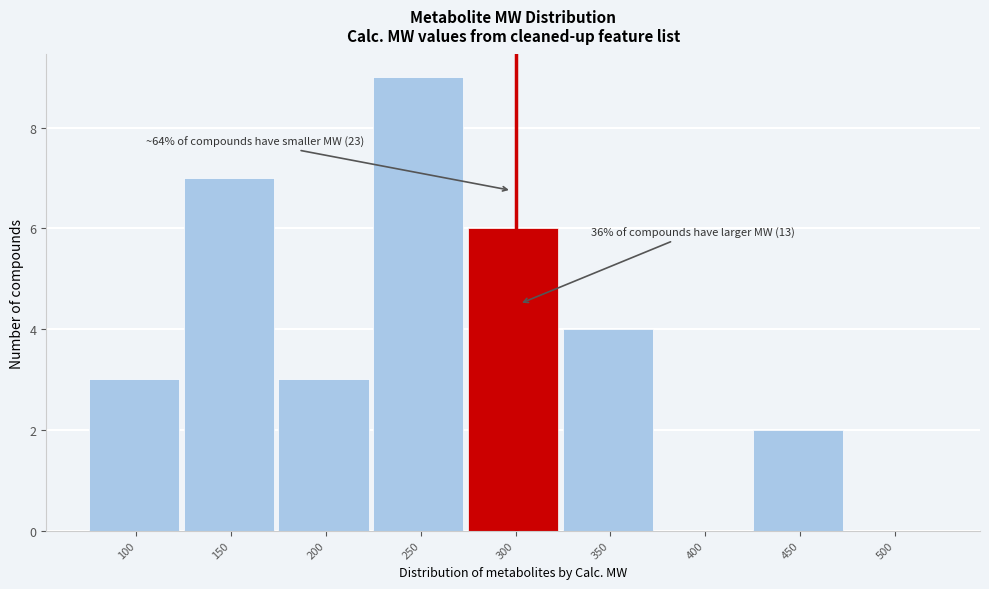

Reading left to right, transcribe all the data shown in this chart.

100=3	150=7	200=3	250=9	300=6	350=4	400=0	450=2	500=0